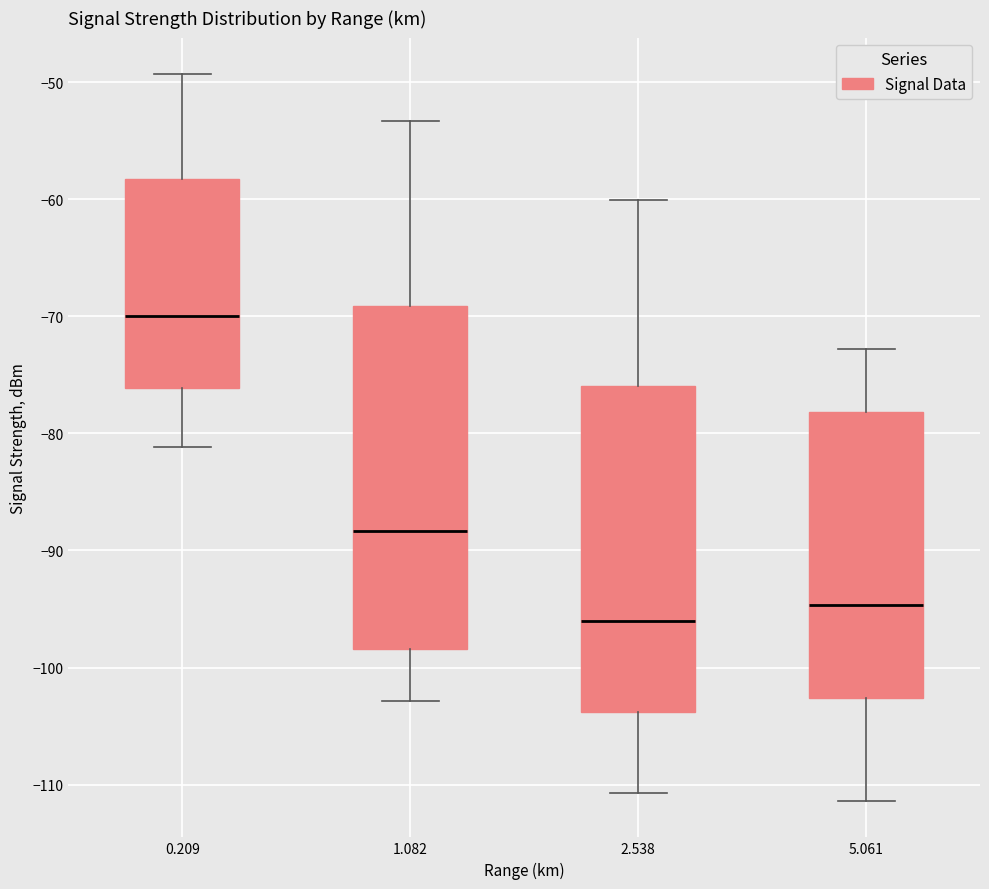

Reading left to right, transcribe this box plot: for each box, give where its median line is, the range the box spans, and where its two whiskers end, as read against the y-axis. The values are not printed on the chart, so give them approximately, as read against the axis.

0.209: median -70, box -76 to -58, whiskers -81 to -49
1.082: median -88, box -98 to -69, whiskers -103 to -53
2.538: median -96, box -104 to -76, whiskers -111 to -60
5.061: median -95, box -103 to -78, whiskers -111 to -73